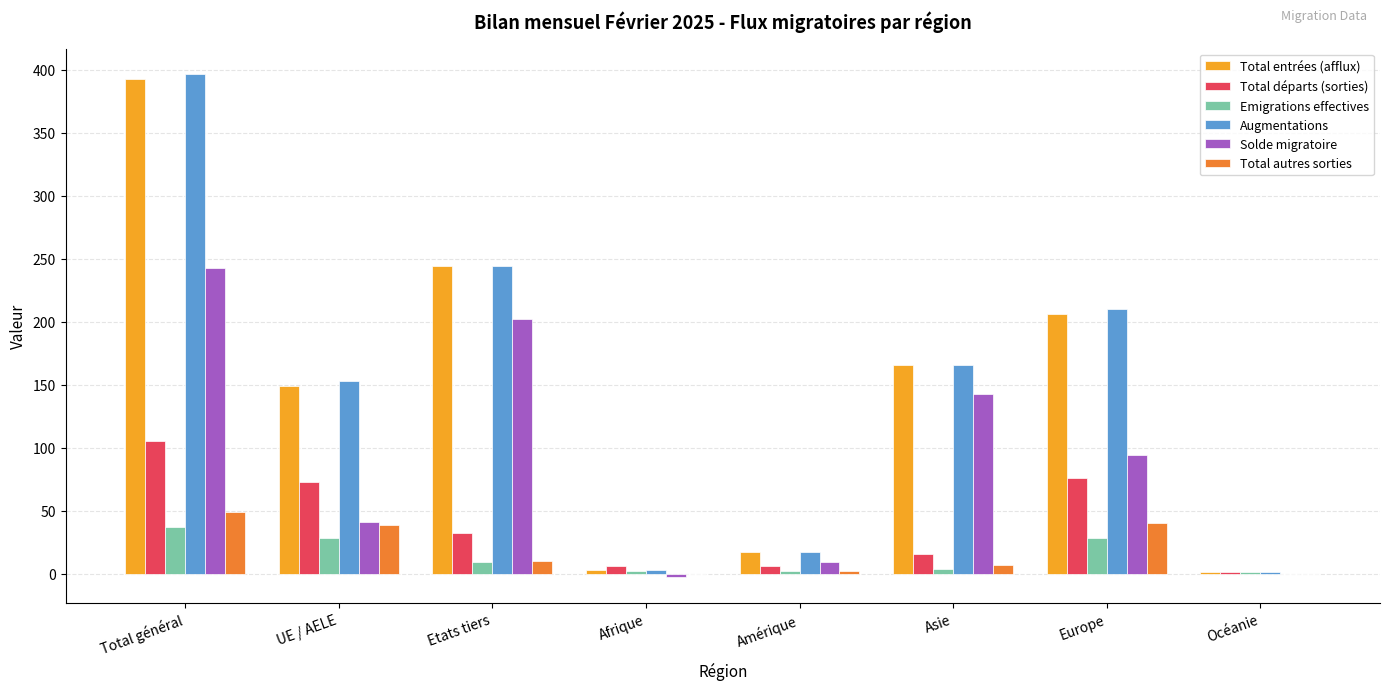

Is the value of Solde migratoire at Total général greater than the value of Emigrations effectives at Amérique?

Yes